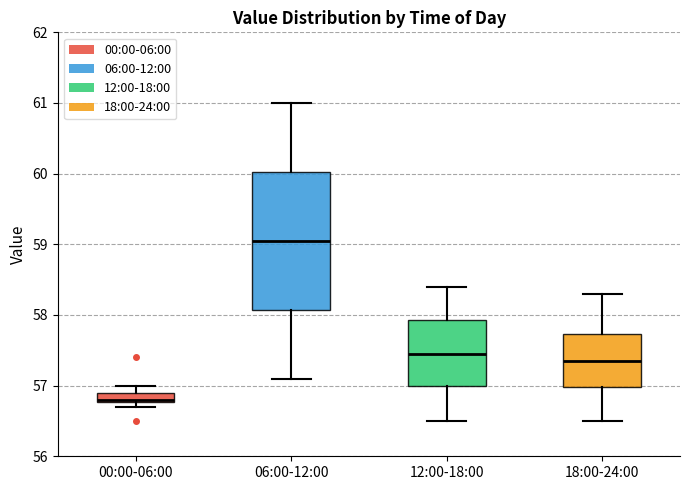

Where is the lower edge of the box for 12:00-18:00 on the y-axis? The values are not printed on the chart, so give them approximately, as read against the axis.

57.0